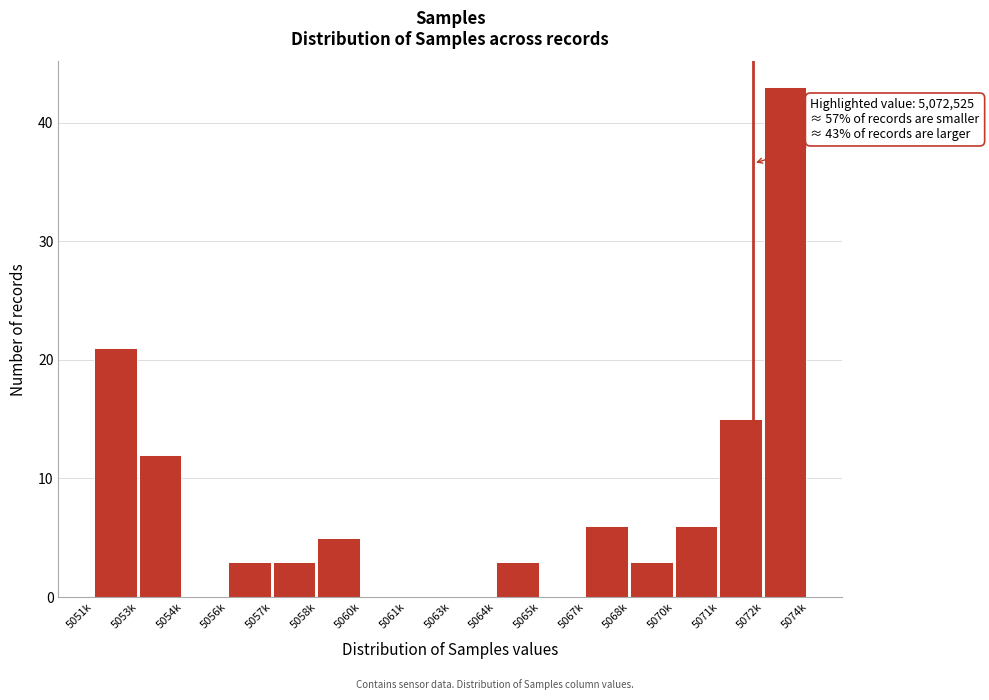

Reading right to left, extract all data points from this chart.

5072k=43	5071k=15	5070k=6	5068k=3	5067k=6	5065k=0	5064k=3	5063k=0	5061k=0	5060k=0	5058k=5	5057k=3	5056k=3	5054k=0	5053k=12	5051k=21